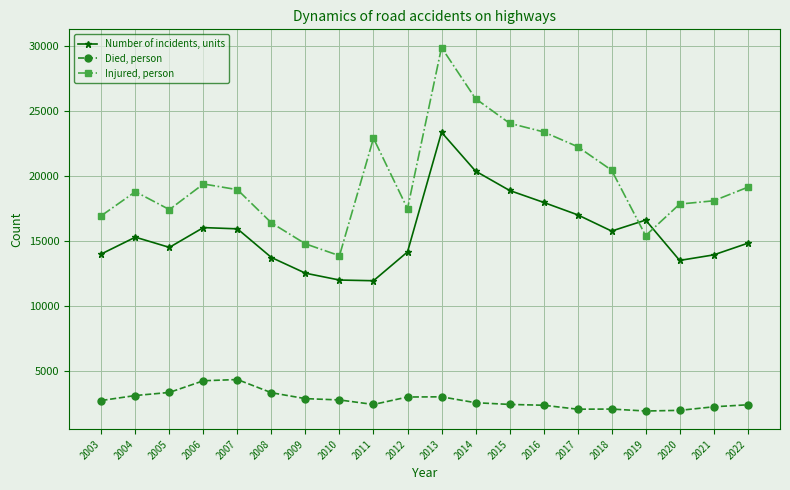

How many values in the Number of incidents, units series are below 15302?

10